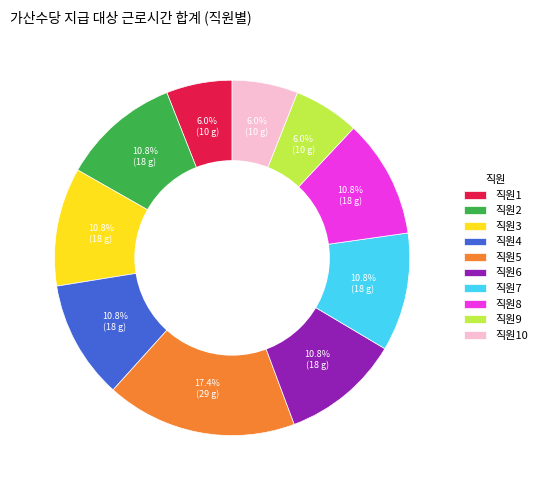

Does 직원9 account for over 50% of the chart?

No